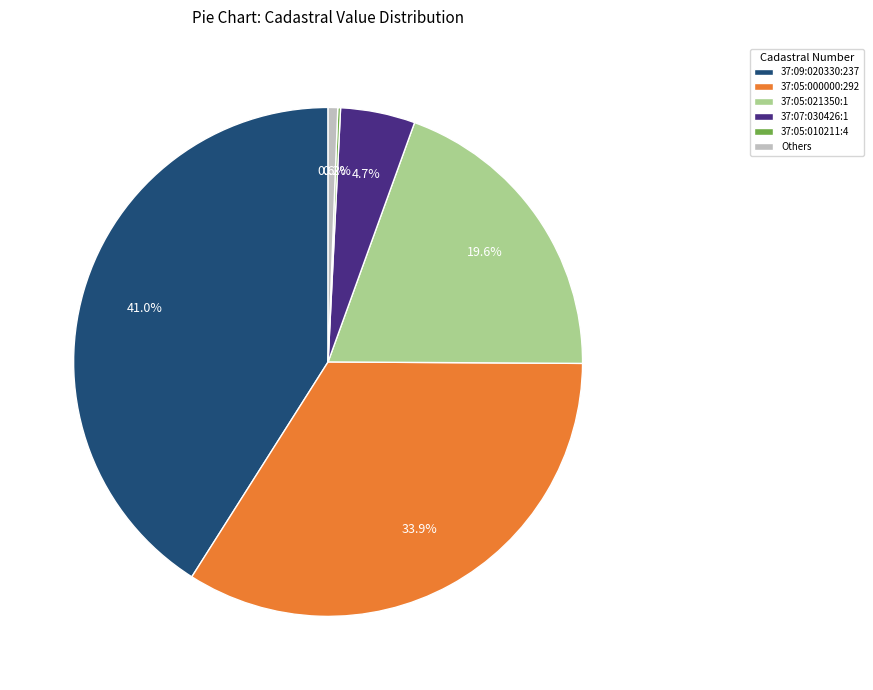

What is the total percentage of 37:05:000000:292 and 37:09:020330:237?

74.9%